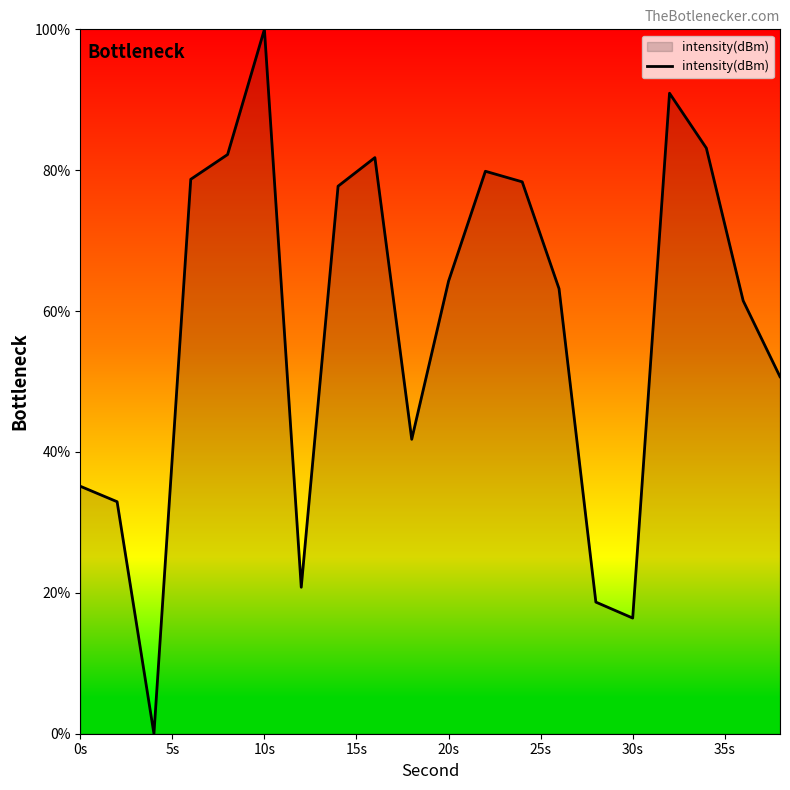

What is the greatest value displayed?

100.0